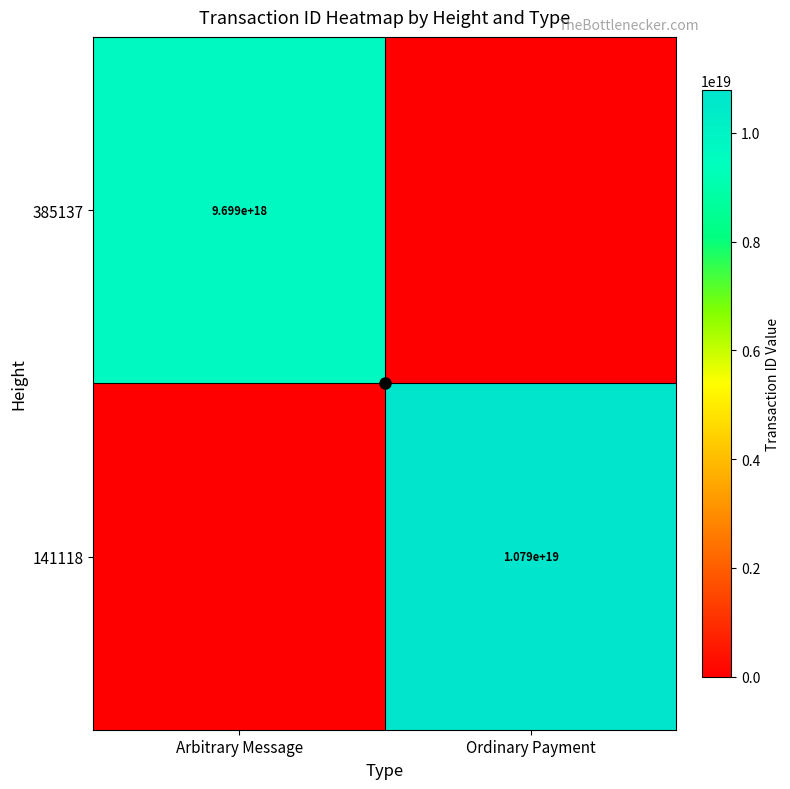

Which series has the largest total across all categories?

141118